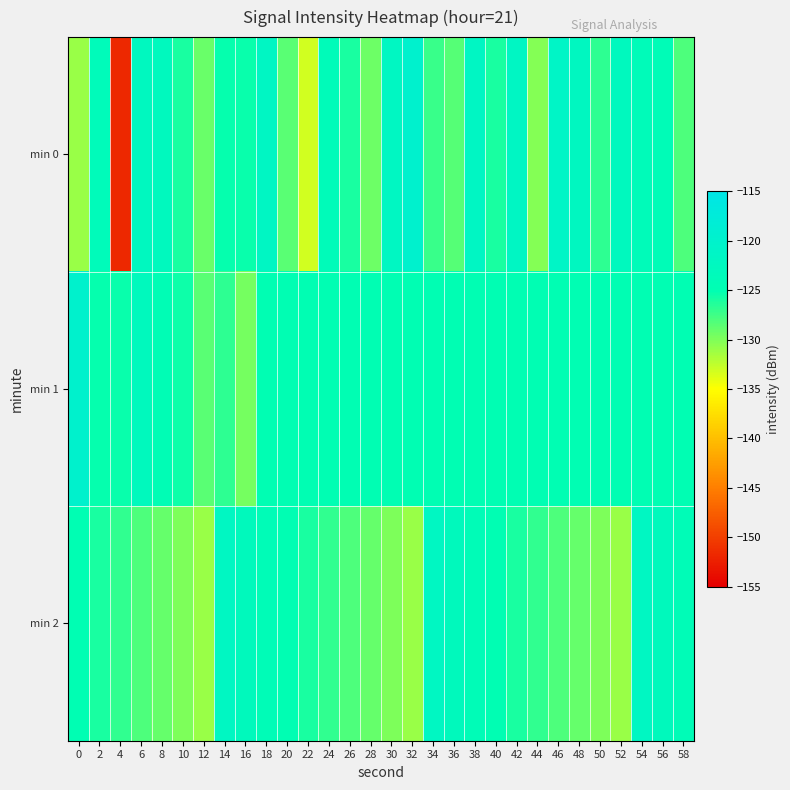

How many series are shown in this chart?

3